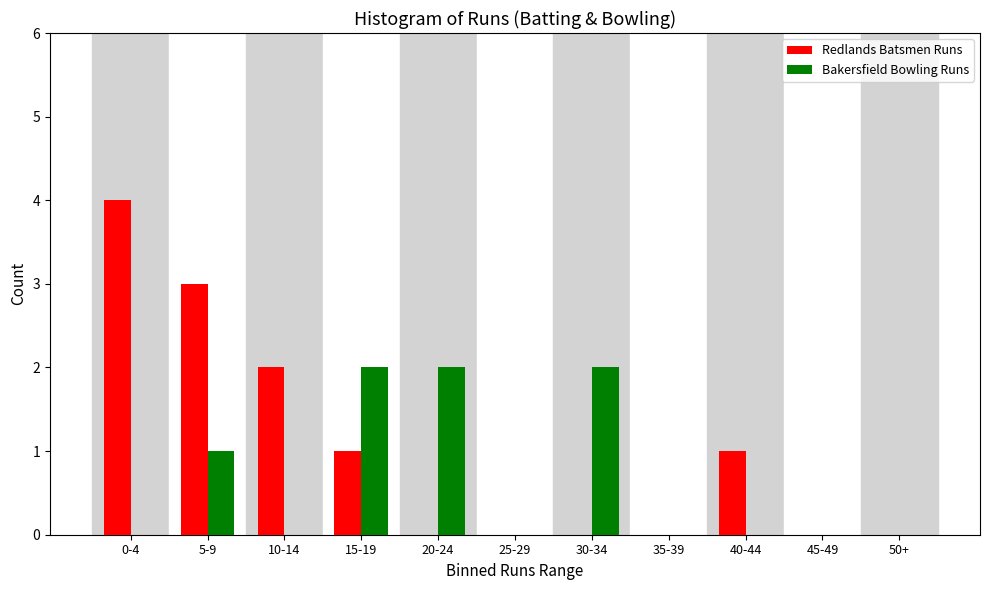

Reading right to left, extract all data points from this chart.

Redlands Batsmen Runs: 50+=0	45-49=0	40-44=1	35-39=0	30-34=0	25-29=0	20-24=0	15-19=1	10-14=2	5-9=3	0-4=4
Bakersfield Bowling Runs: 50+=0	45-49=0	40-44=0	35-39=0	30-34=2	25-29=0	20-24=2	15-19=2	10-14=0	5-9=1	0-4=0